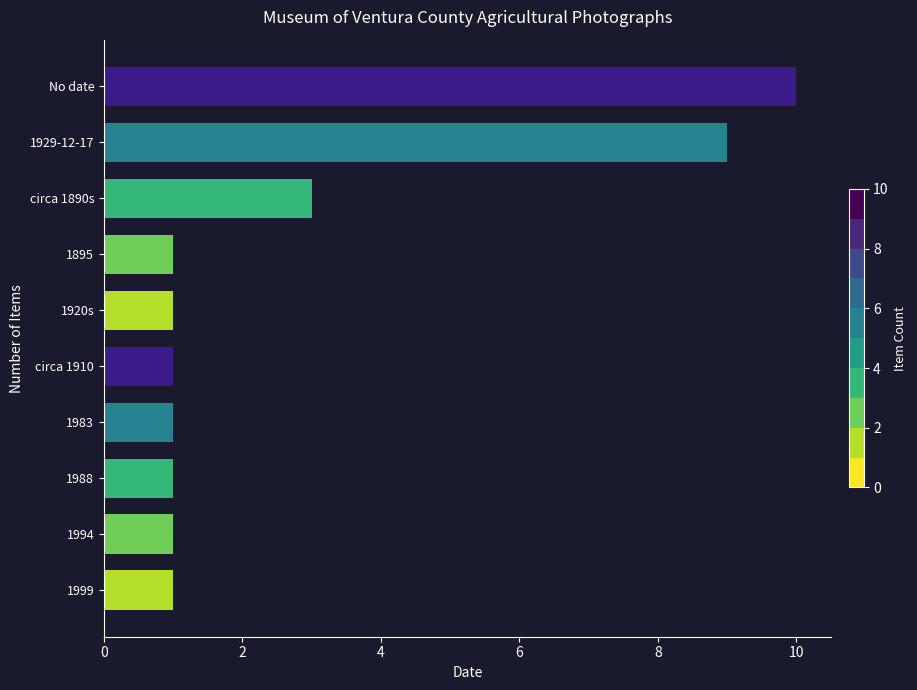

Reading top to bottom, transcribe all the data shown in this chart.

No date=10	1929-12-17=9	circa 1890s=3	1895=1	1920s=1	circa 1910=1	1983=1	1988=1	1994=1	1999=1